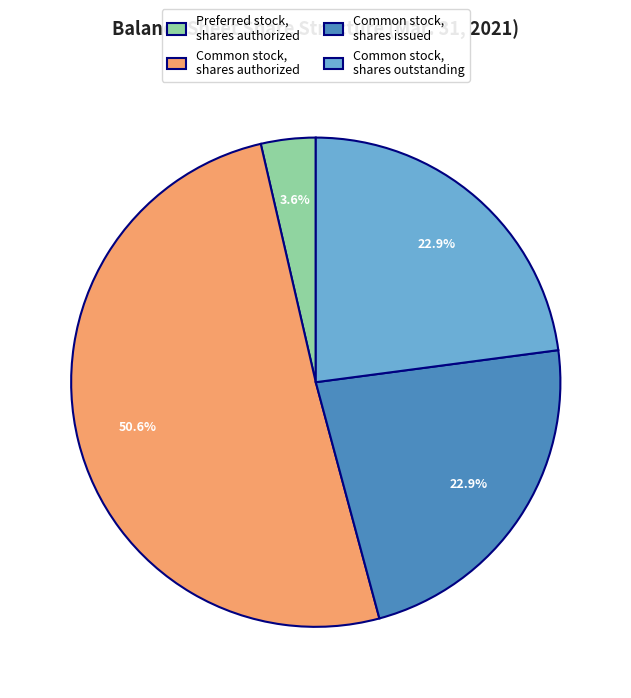

What is the smallest slice in the pie chart?

Preferred stock, shares authorized